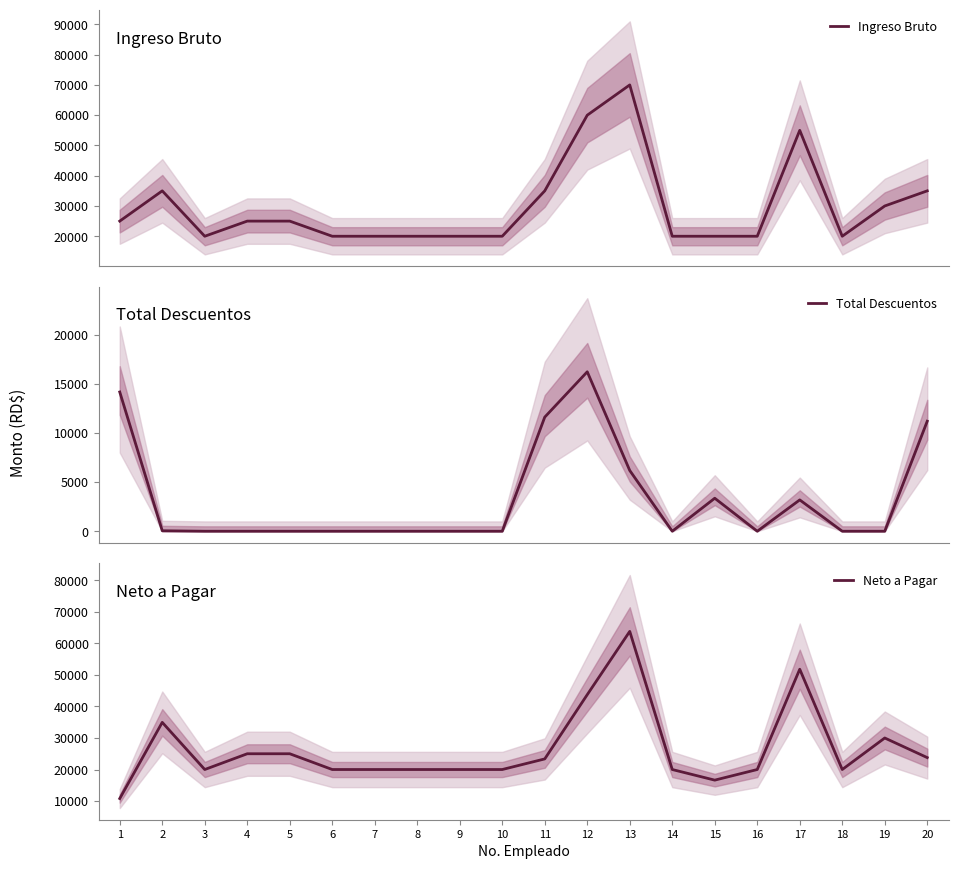

Which series changed the most between 4 and 16?

Ingreso Bruto